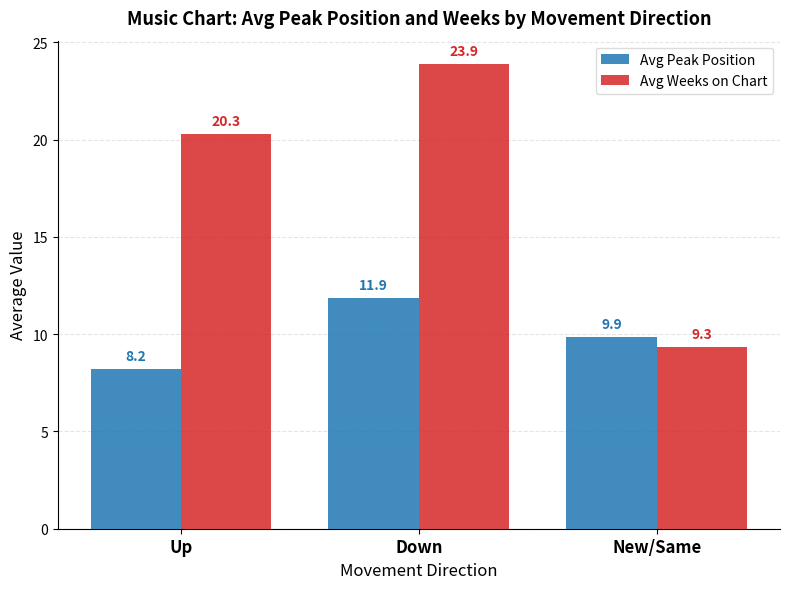

Is the value of Avg Peak Position at New/Same greater than the value of Avg Weeks on Chart at Up?

No